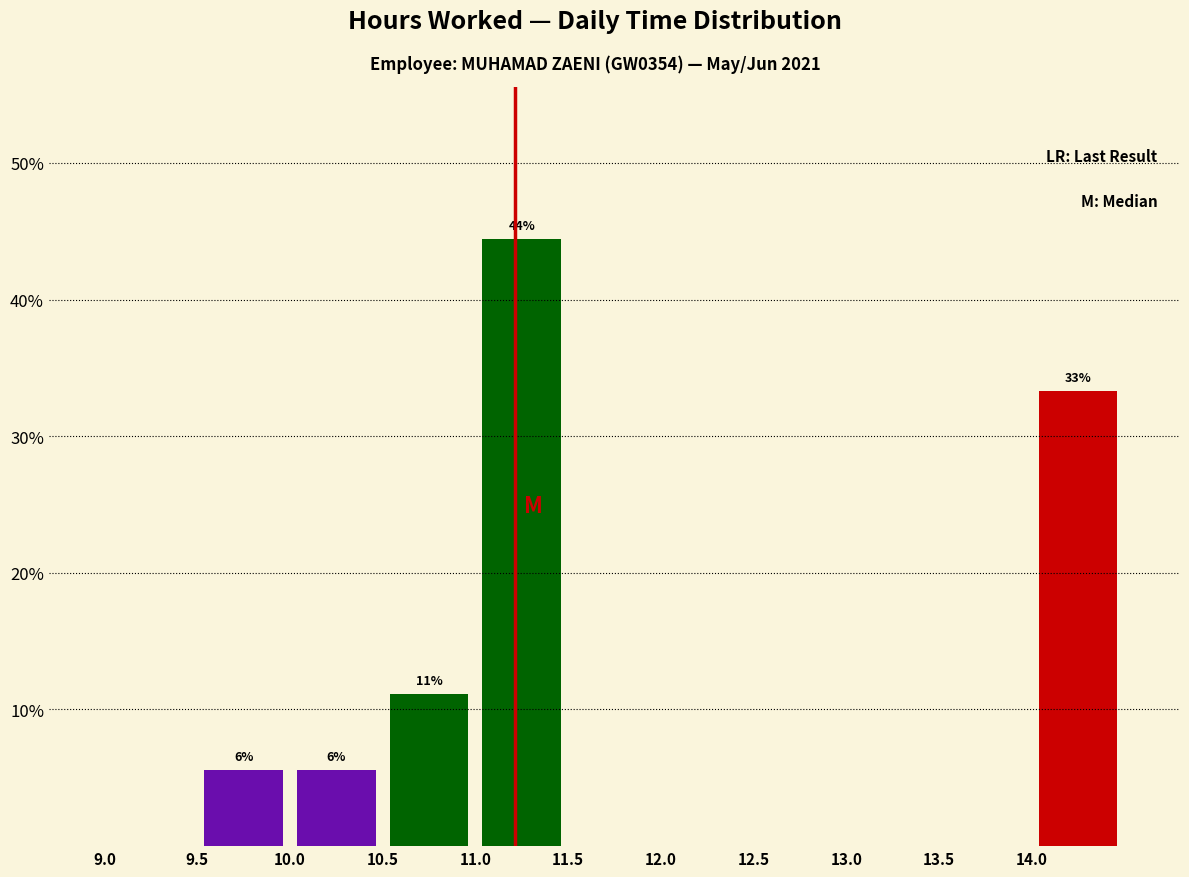

Over which range of the x-axis is the bar tallest?

11.0 to 11.5